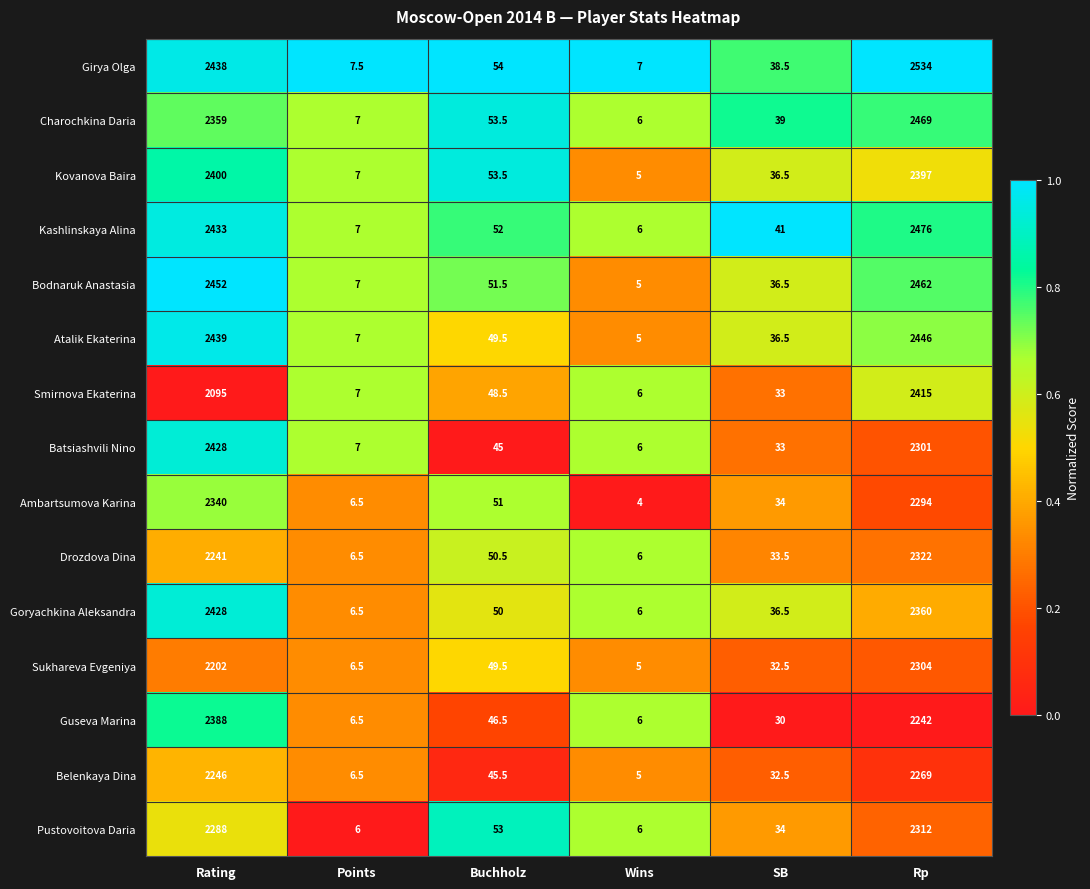

What is the difference between the maximum and second lowest values in the Kashlinskaya Alina series?

2469.0